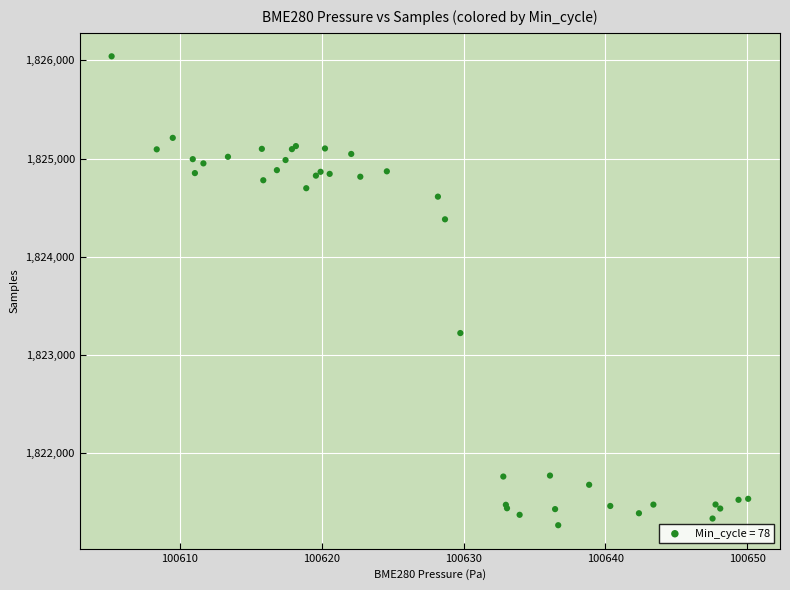

What Y value in the scatter plot is closest to 1823653?

1823222